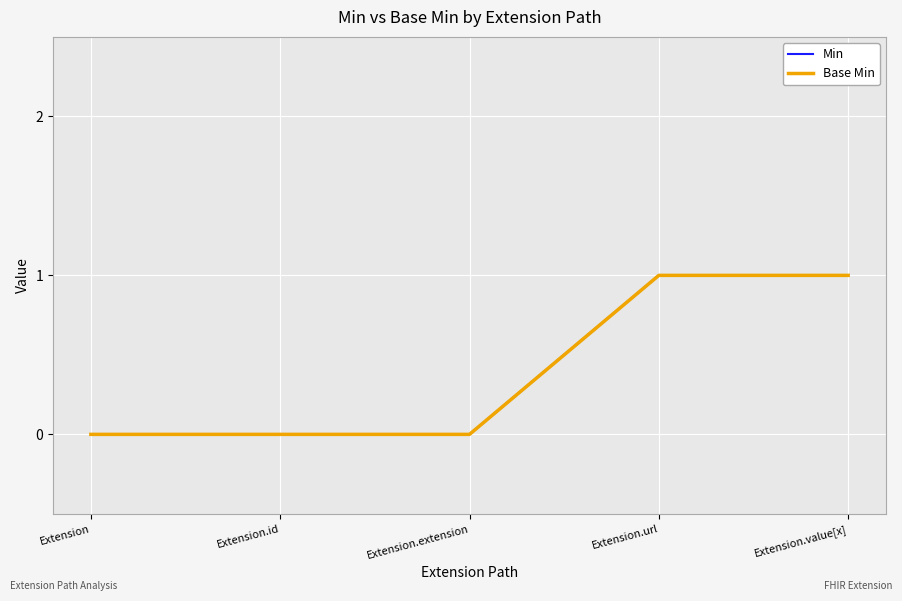

Does the chart have visible grid lines?

Yes